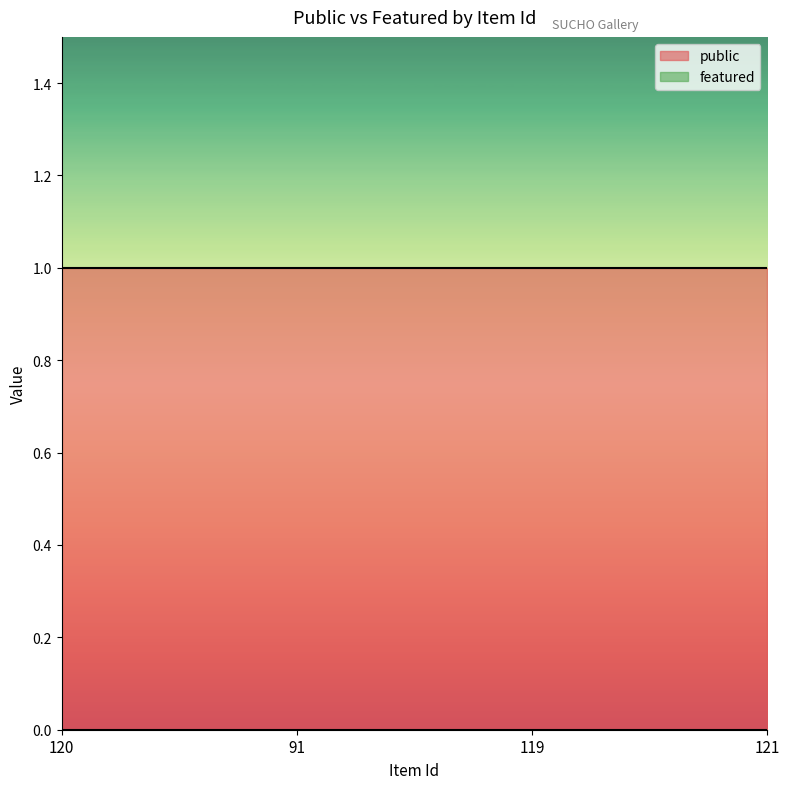

Where is featured nearest to the value 0?

120